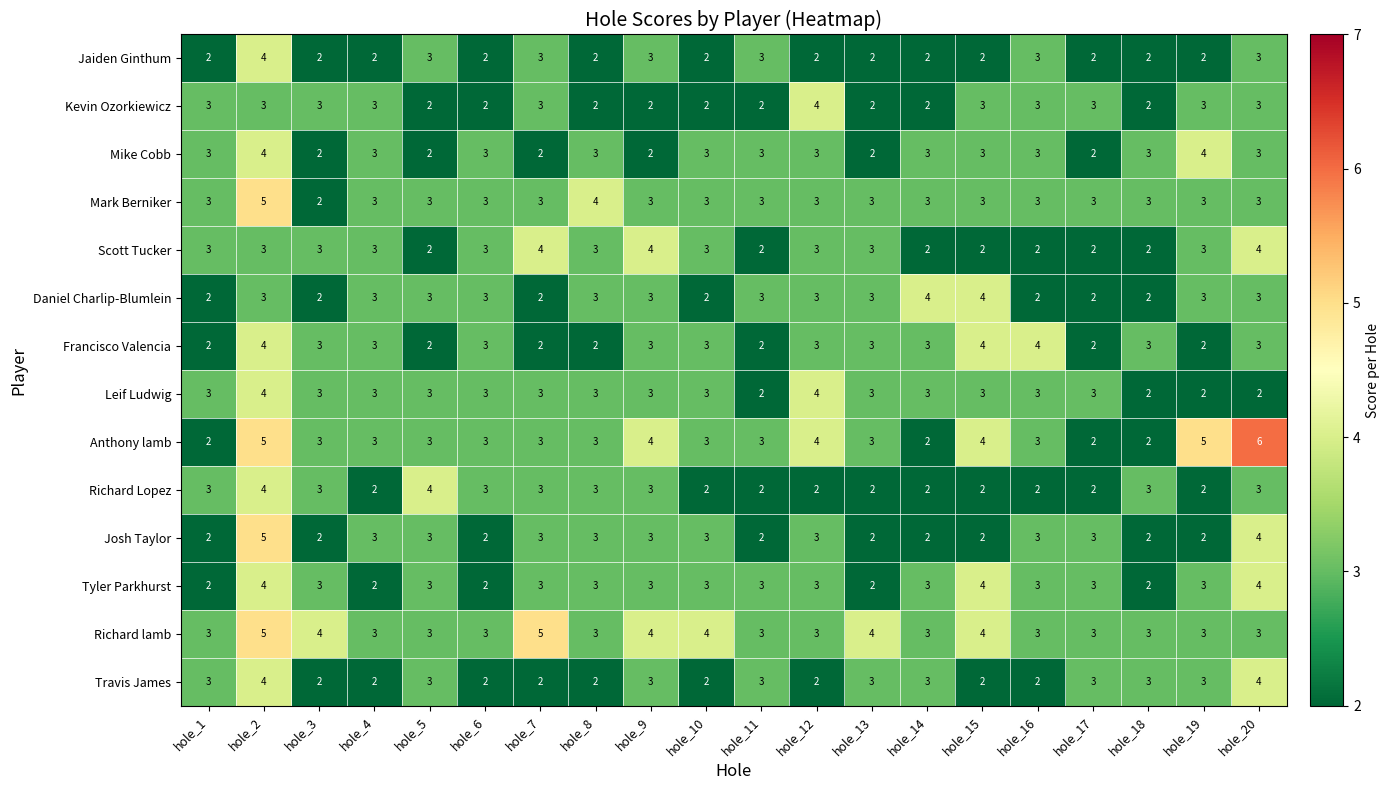

What is the sum of the Travis James values at hole_13 and hole_3?

5